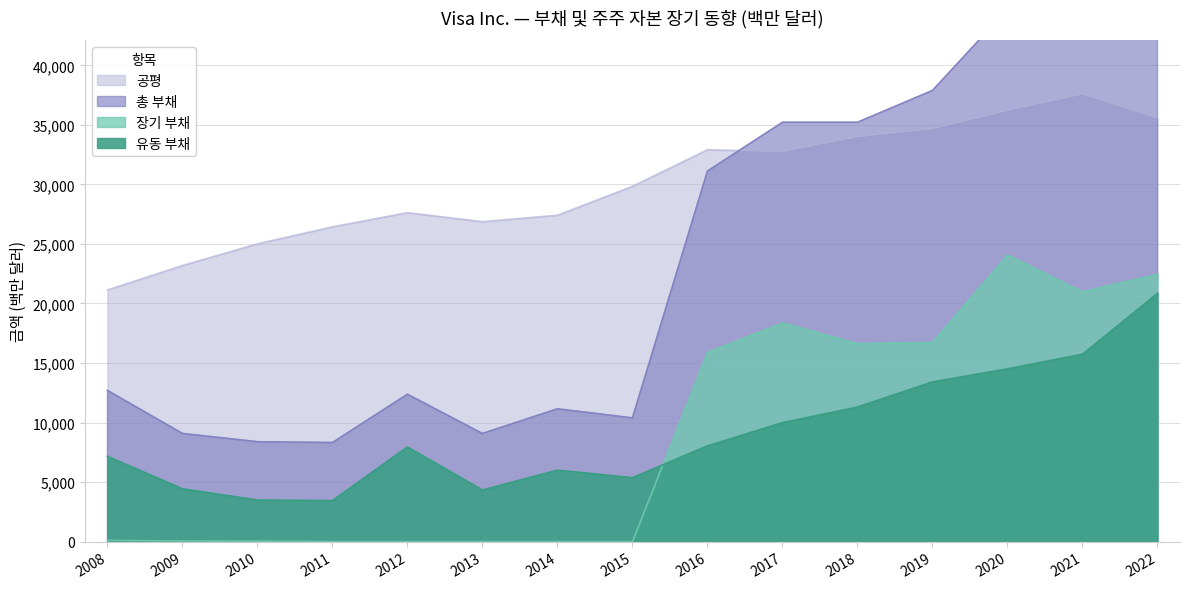

The 공평 series shows 47409 at 2013. True or false?

False